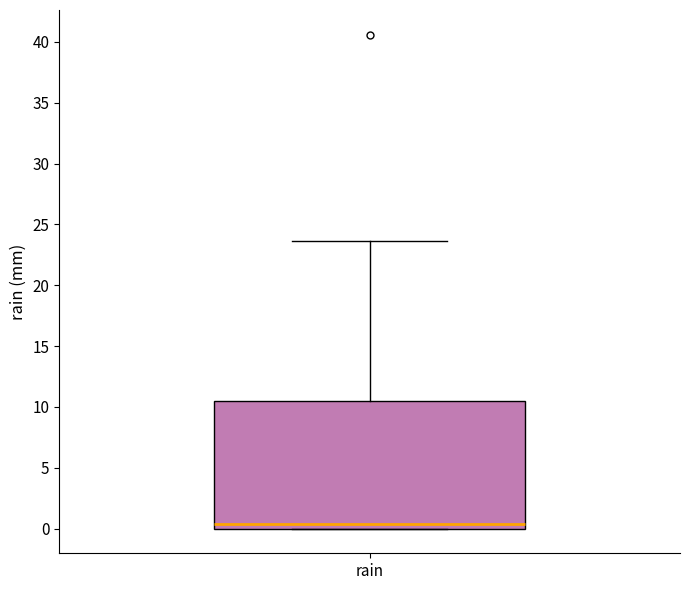

Read this box plot against the y-axis: the position of the median line, the range covered by the box, and the ends of both whiskers. The values are not printed on the chart, so give them approximately, as read against the axis.

median 0.5, box 0.0 to 10.5, whiskers 0.0 to 23.5